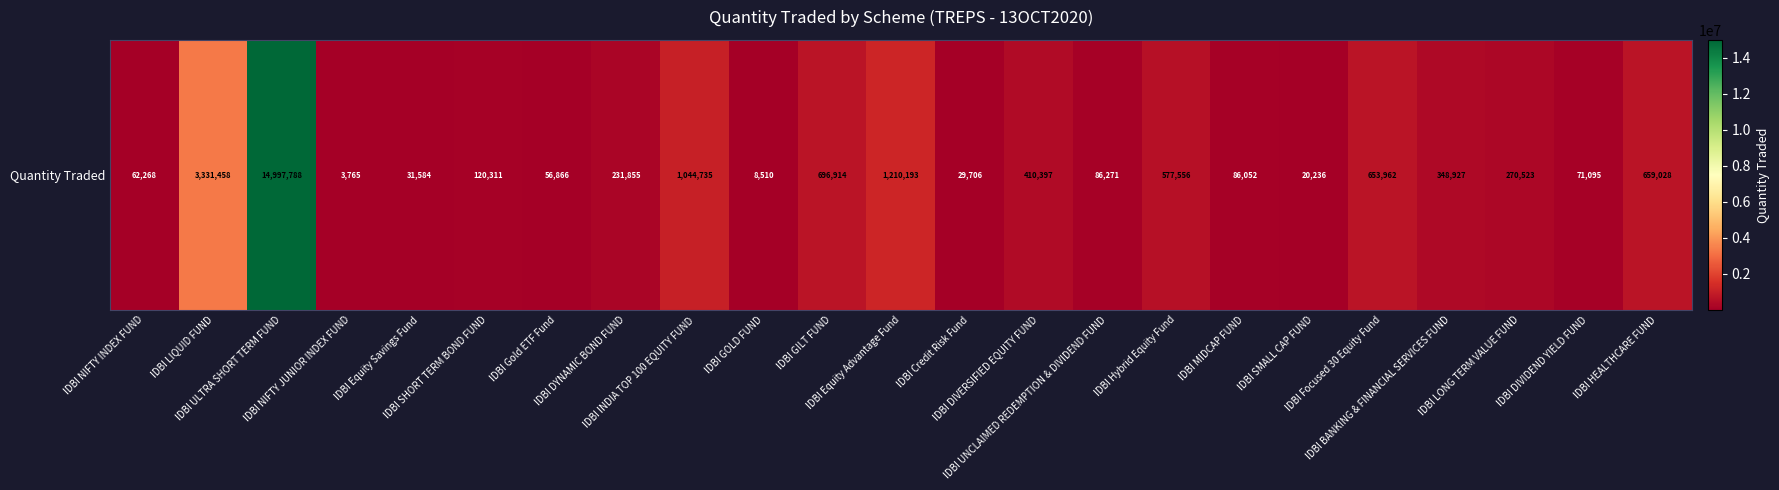

Reading right to left, extract all data points from this chart.

IDBI HEALTHCARE FUND=659028.4	IDBI DIVIDEND YIELD FUND=71094.9	IDBI LONG TERM VALUE FUND=270522.9	IDBI BANKING & FINANCIAL SERVICES FUND=348926.8	IDBI Focused 30 Equity Fund=653961.9	IDBI SMALL CAP FUND=20236.4	IDBI MIDCAP FUND=86052.4	IDBI Hybrid Equity Fund=577555.9	IDBI UNCLAIMED REDEMPTION & DIVIDEND FUND=86271.2	IDBI DIVERSIFIED EQUITY FUND=410396.7	IDBI Credit Risk Fund=29706.3	IDBI Equity Advantage Fund=1210192.6	IDBI GILT FUND=696913.9	IDBI GOLD FUND=8509.7	IDBI INDIA TOP 100 EQUITY FUND=1044734.9	IDBI DYNAMIC BOND FUND=231855.0	IDBI Gold ETF Fund=56866.4	IDBI SHORT TERM BOND FUND=120310.8	IDBI Equity Savings Fund=31583.9	IDBI NIFTY JUNIOR INDEX FUND=3764.6	IDBI ULTRA SHORT TERM FUND=14997788.0	IDBI LIQUID FUND=3331458.4	IDBI NIFTY INDEX FUND=62268.0